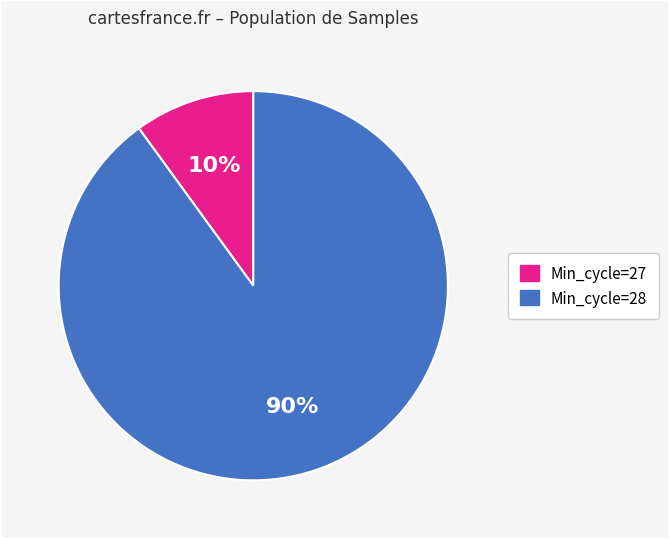

To the nearest percent, what is the average slice percentage?

50%